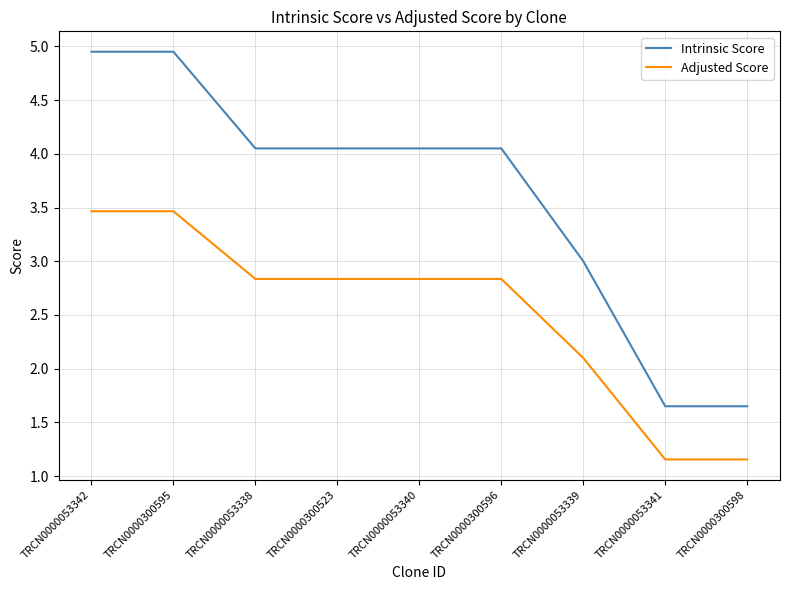

Is the value of Intrinsic Score at TRCN0000300596 greater than the value of Adjusted Score at TRCN0000300598?

Yes